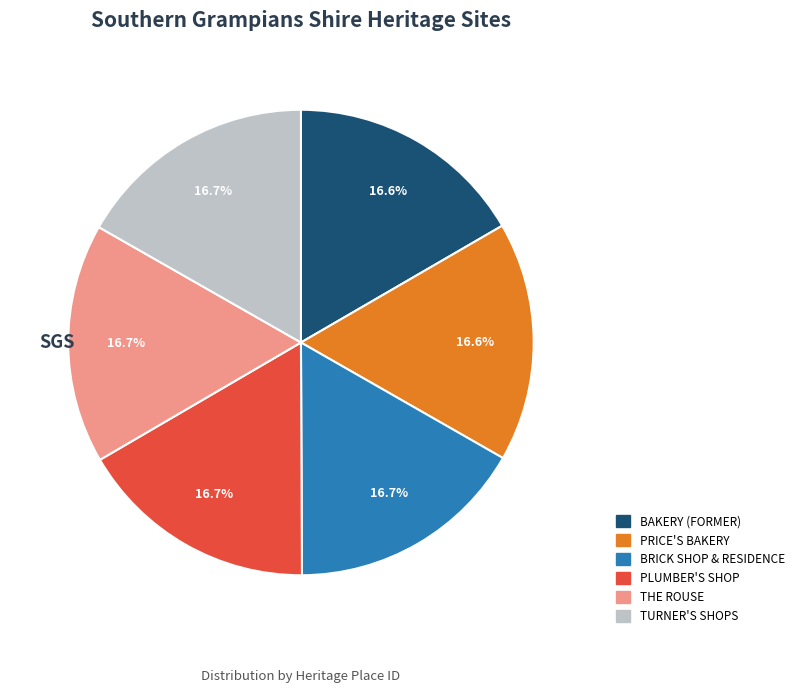

What is the ratio of the value at THE ROUSE to the value at PRICE'S BAKERY?

1.0